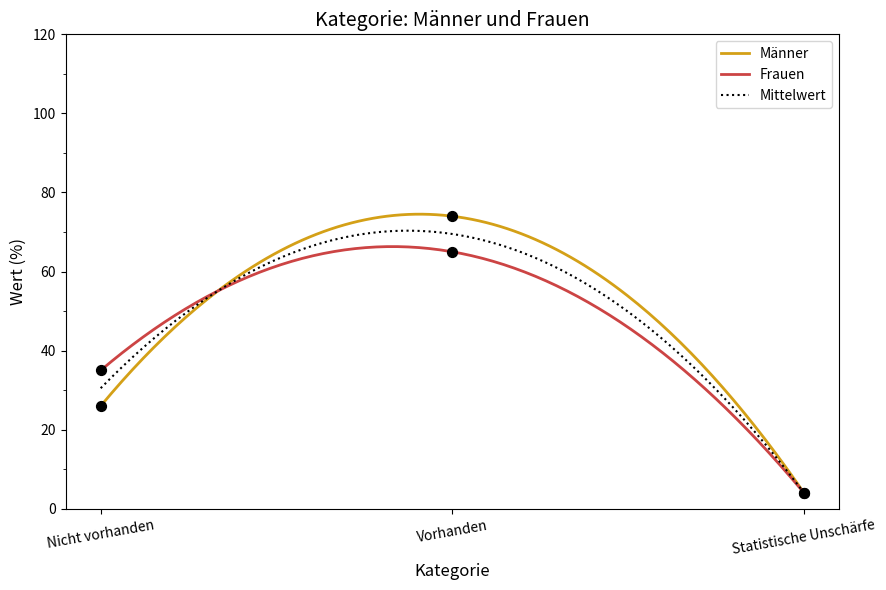

Which series has the widest spread of Y values?

Männer